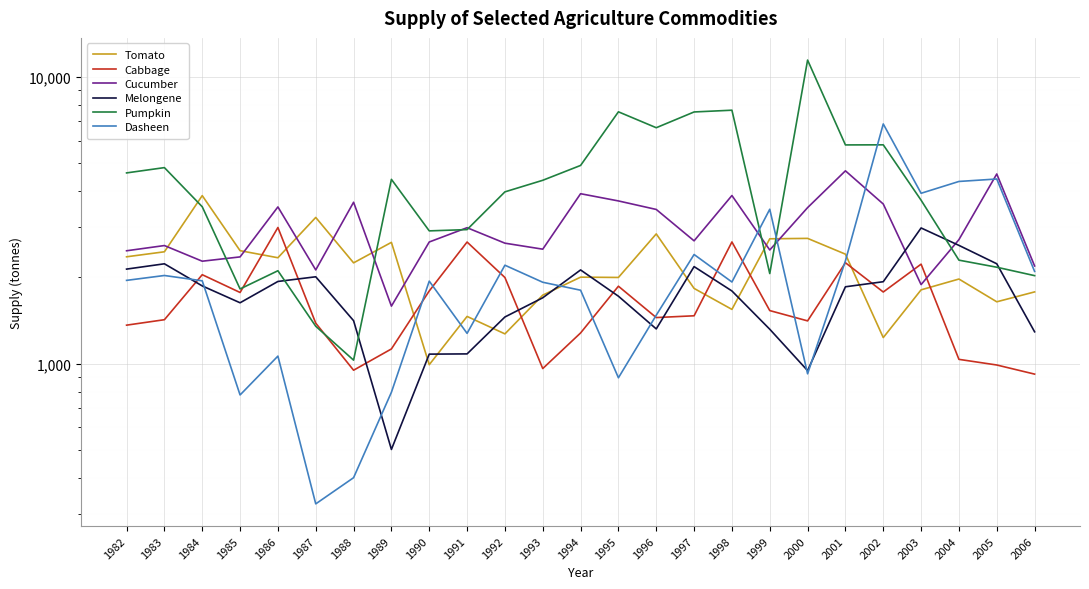

Is the value of Melongene at 2006 greater than the value of Pumpkin at 1988?

Yes